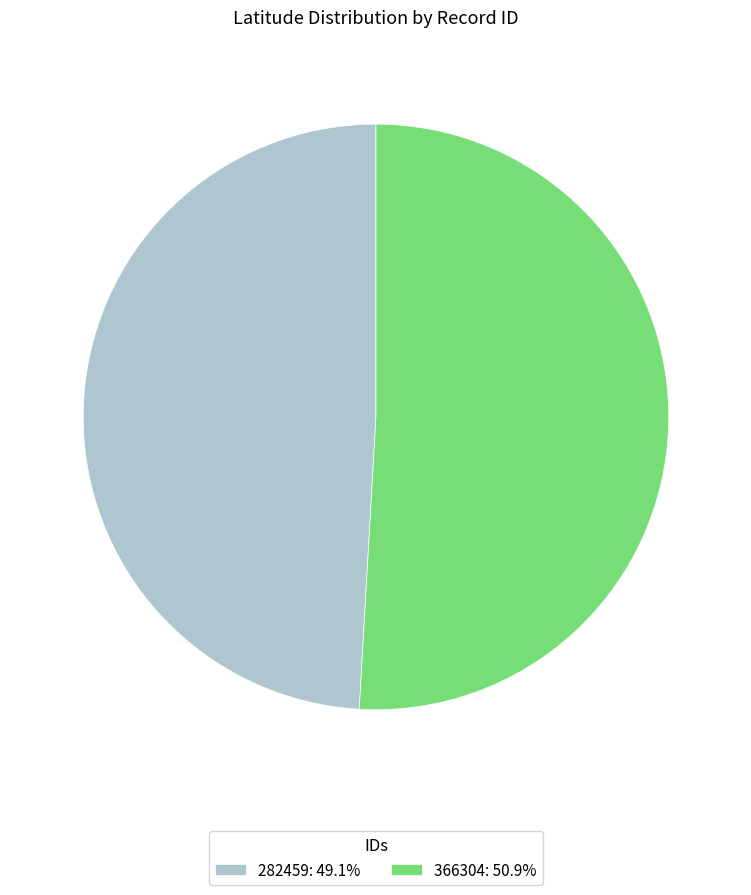

Which category accounts for the majority?

366304